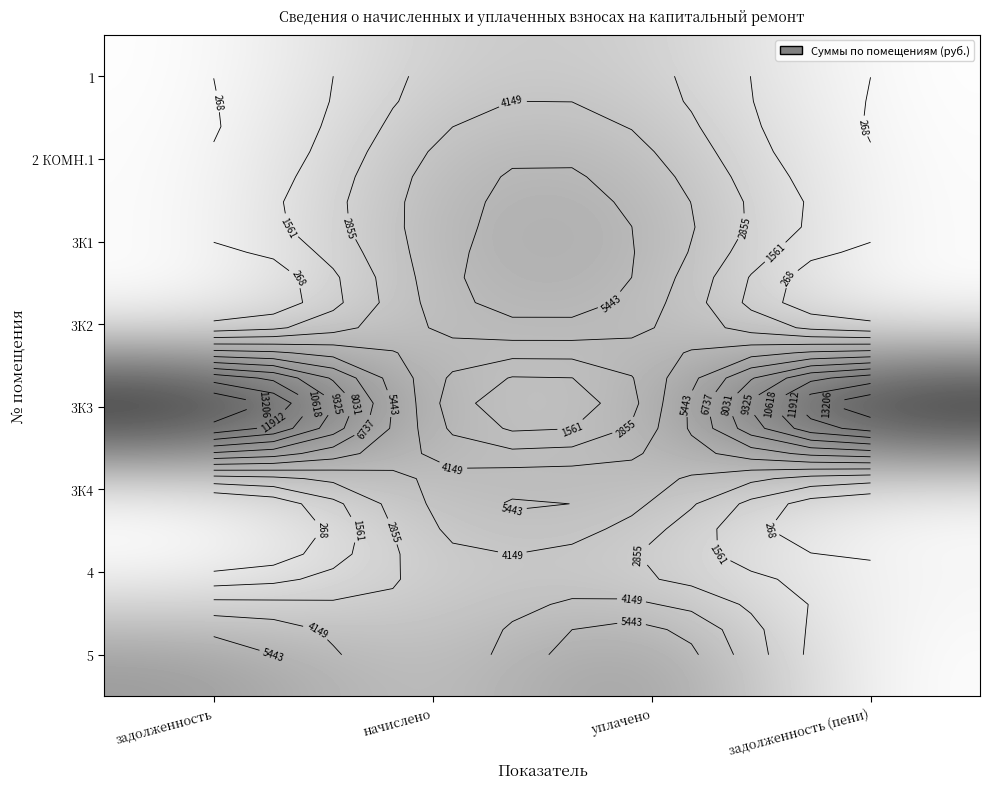

At which label does 3К3 reach its peak?

задолженность